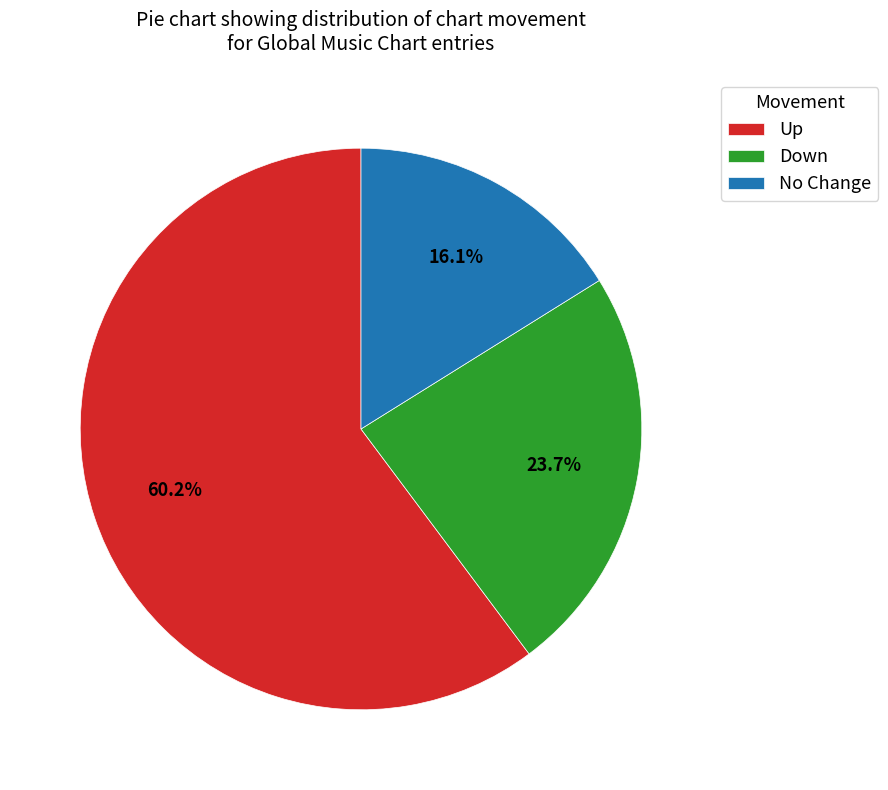

Count the number of slices in the pie.

3